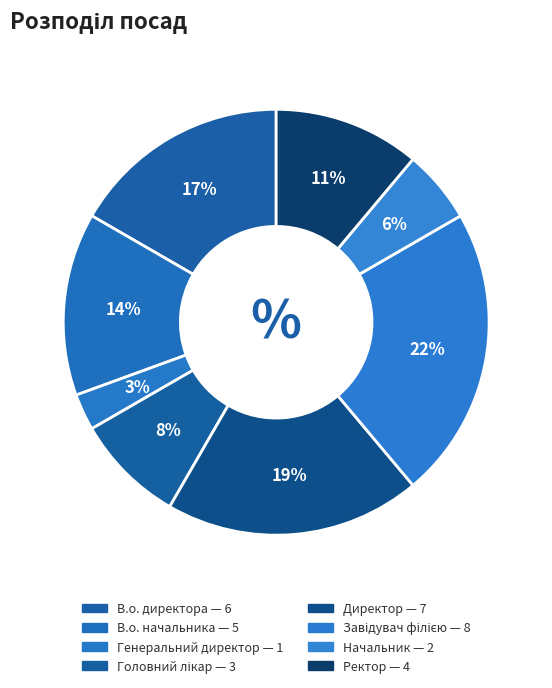

Between Директор and Генеральний директор, which is larger?

Директор